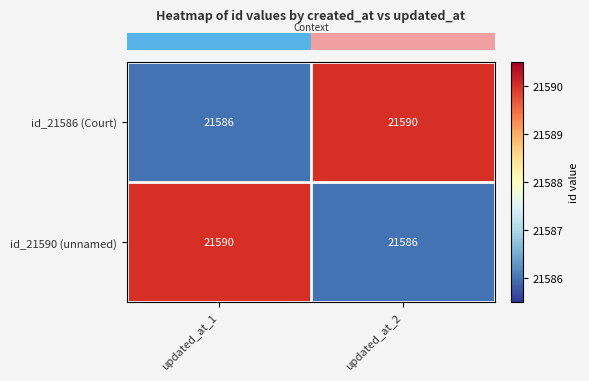

Count the number of data series in this chart.

2